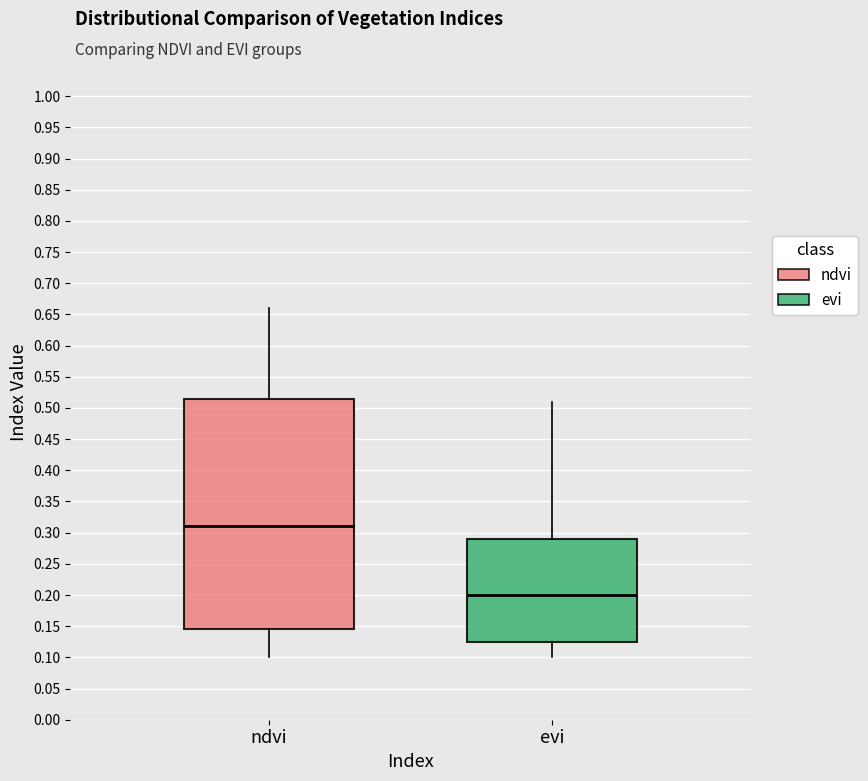

Which box's median line is the lowest?

evi